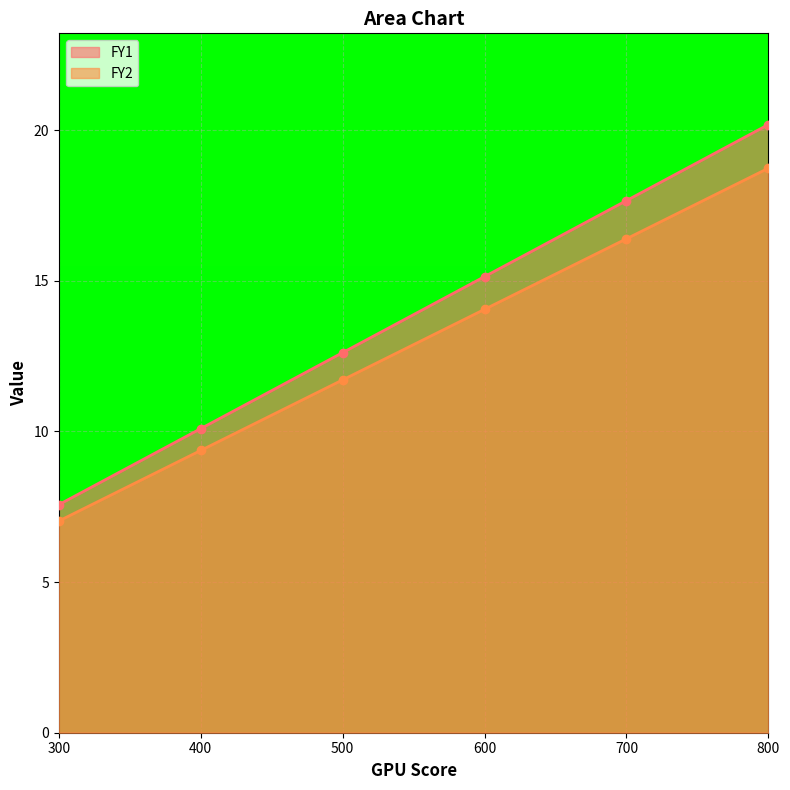

How many data points in FY1 are less than 15?

3